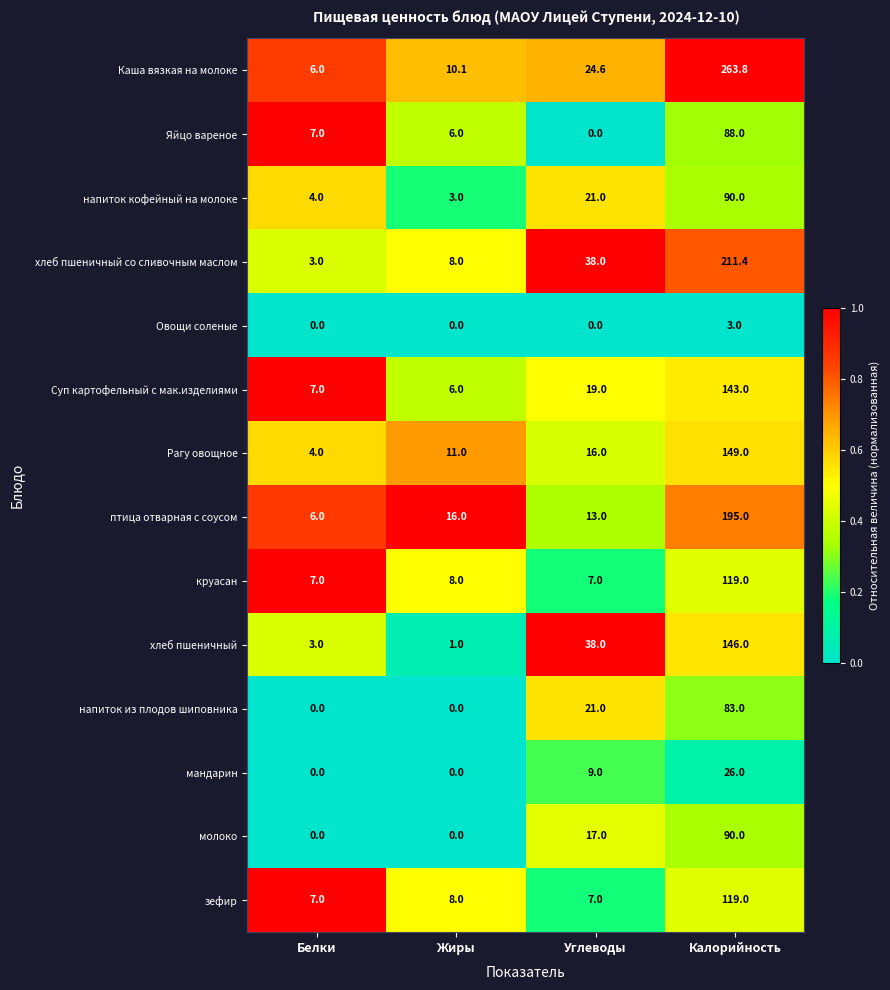

What is the total value across all series at Белки?

54.0